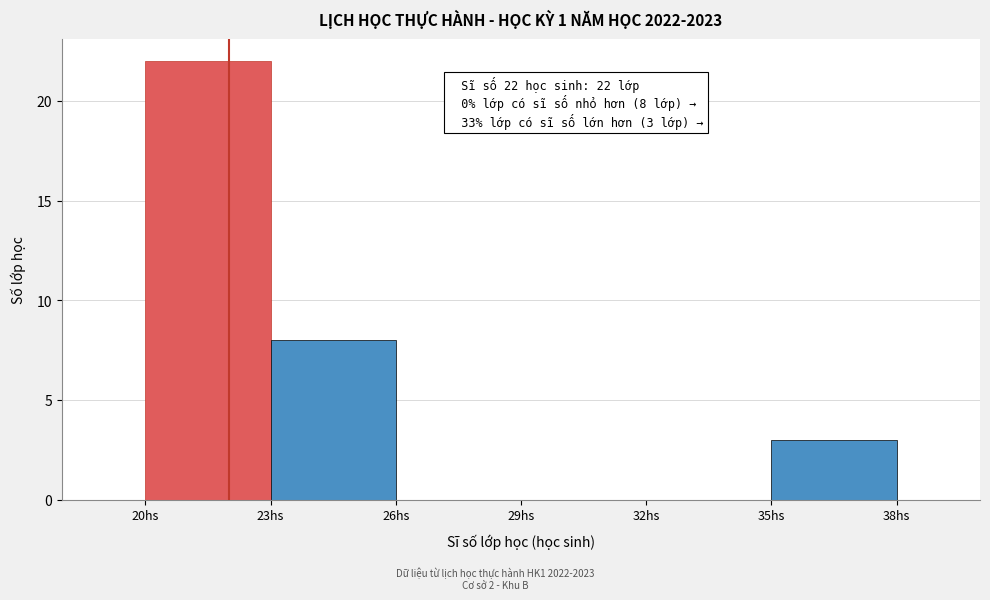

Over which range of the x-axis is the bar tallest?

20 to 23